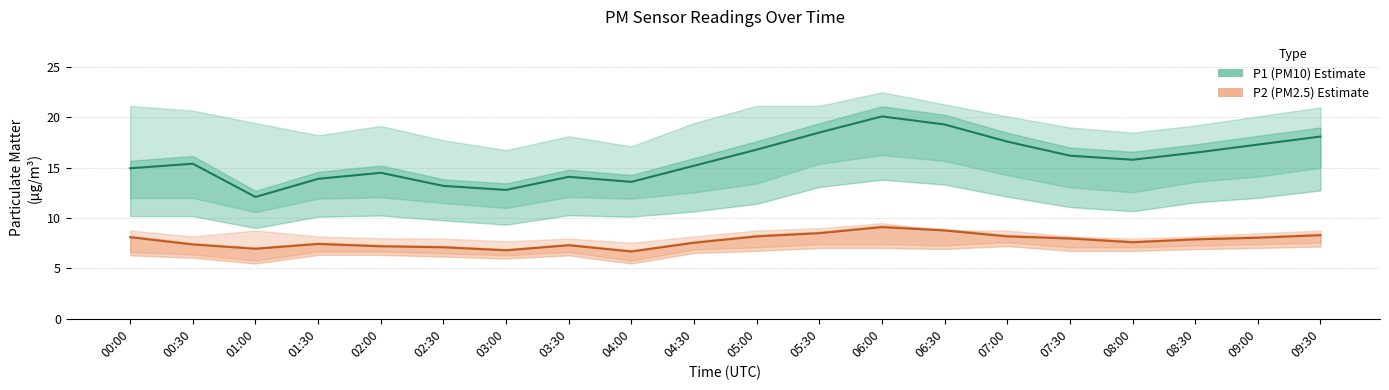

Is the value of P2 (PM2.5) at 00:30 greater than the value of P1 (PM10) at 04:30?

No